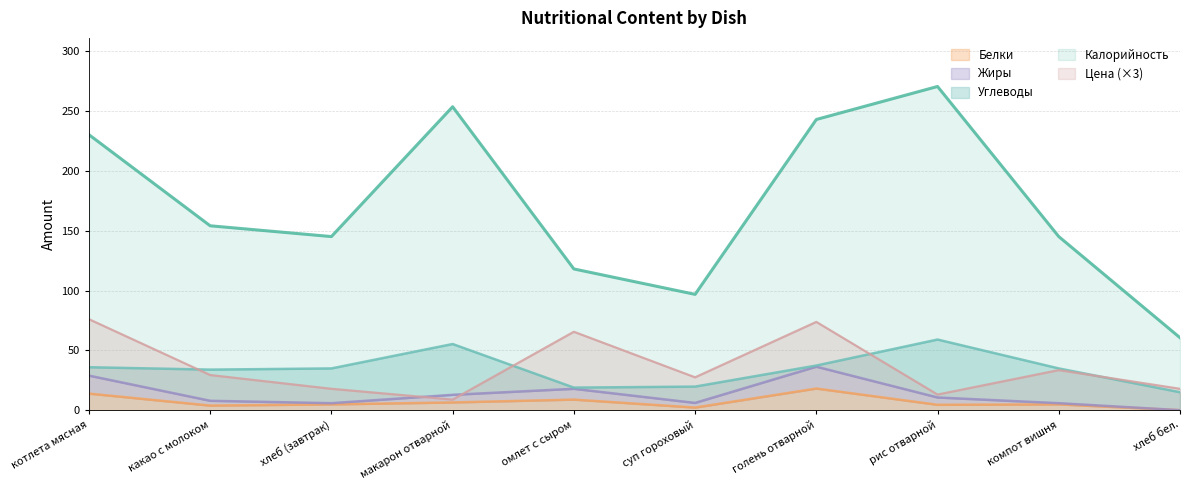

True or false: Белки has more than 2 interior local peaks.

True